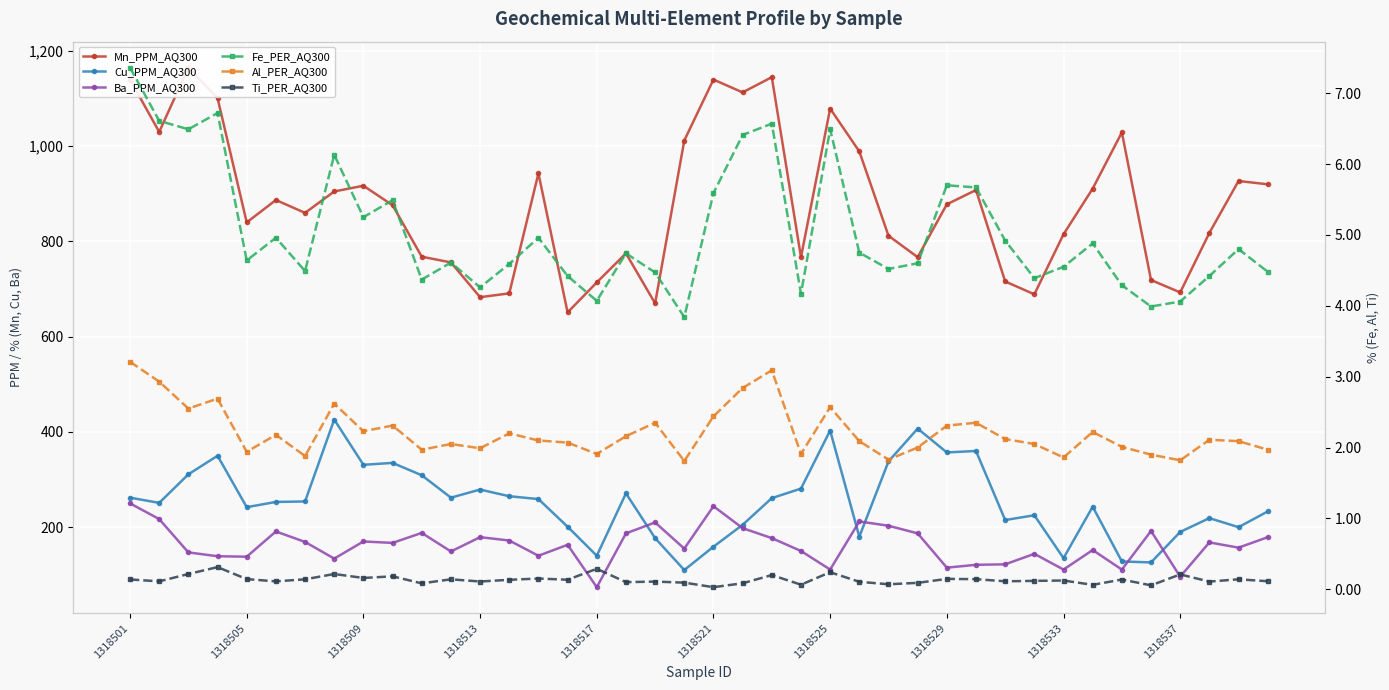

True or false: Mn_PPM_AQ300 and Ba_PPM_AQ300 intersect in this chart.

False